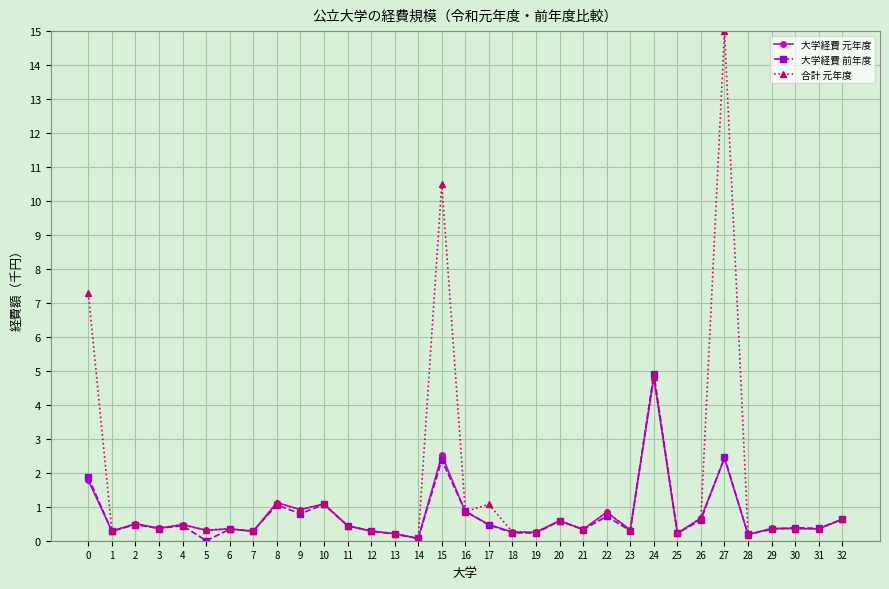

What is the value of the 大学経費 元年度 point at the 30th from the left?

0.4